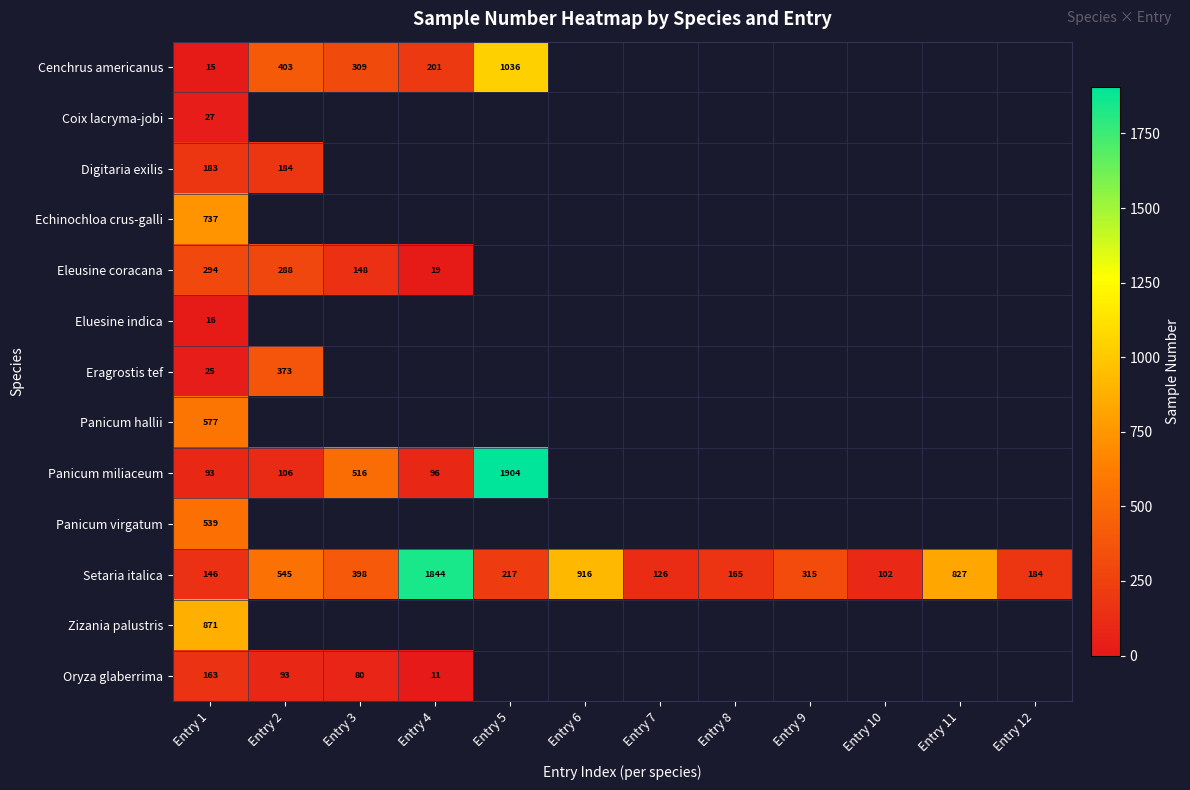

Rank the categories by Setaria italica value from highest to lowest.

Entry 4, Entry 6, Entry 11, Entry 2, Entry 3, Entry 9, Entry 5, Entry 12, Entry 8, Entry 1, Entry 7, Entry 10